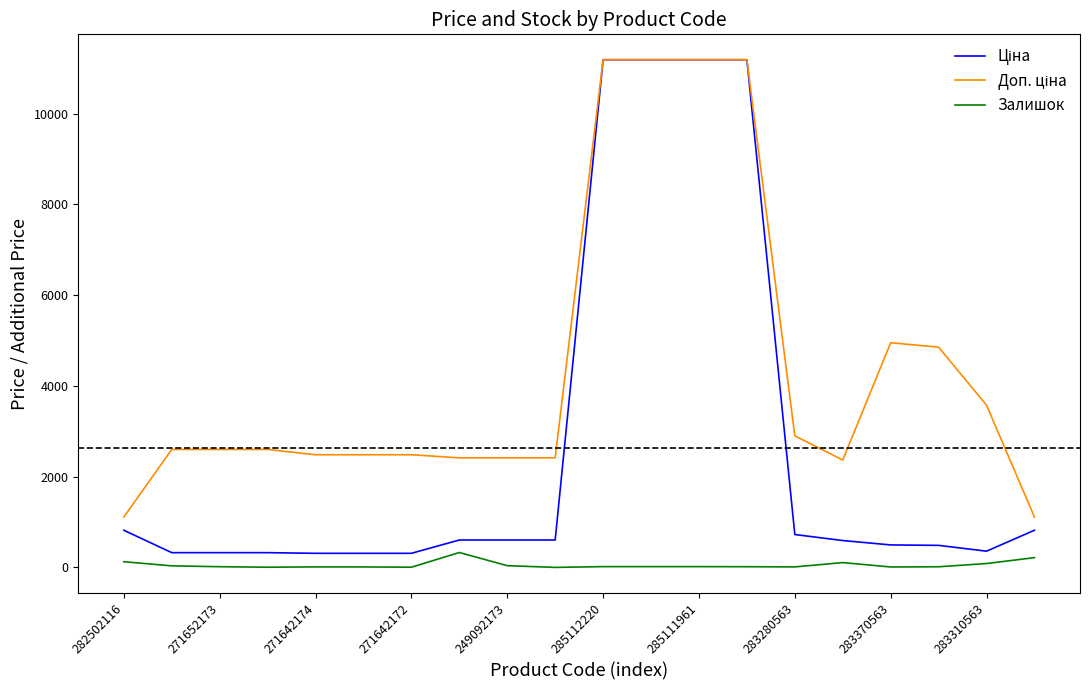

What is the maximum value for Залишок?

328.0